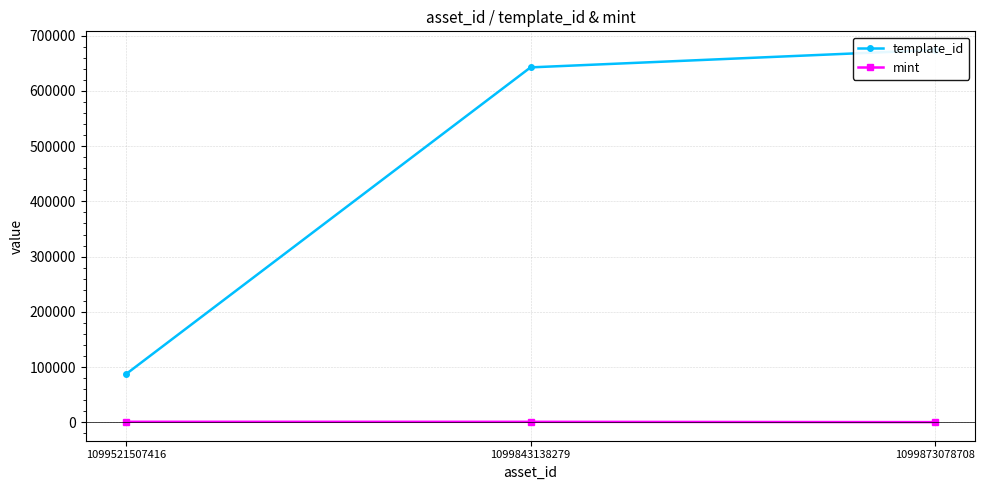

What is the total value across all series at 1099873078708?

674597